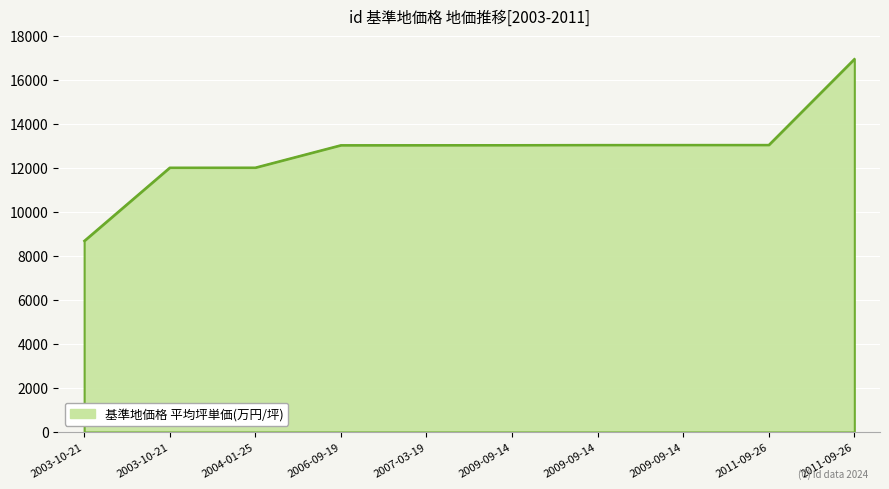

What is the label of the 8th point from the left?

2009-09-14